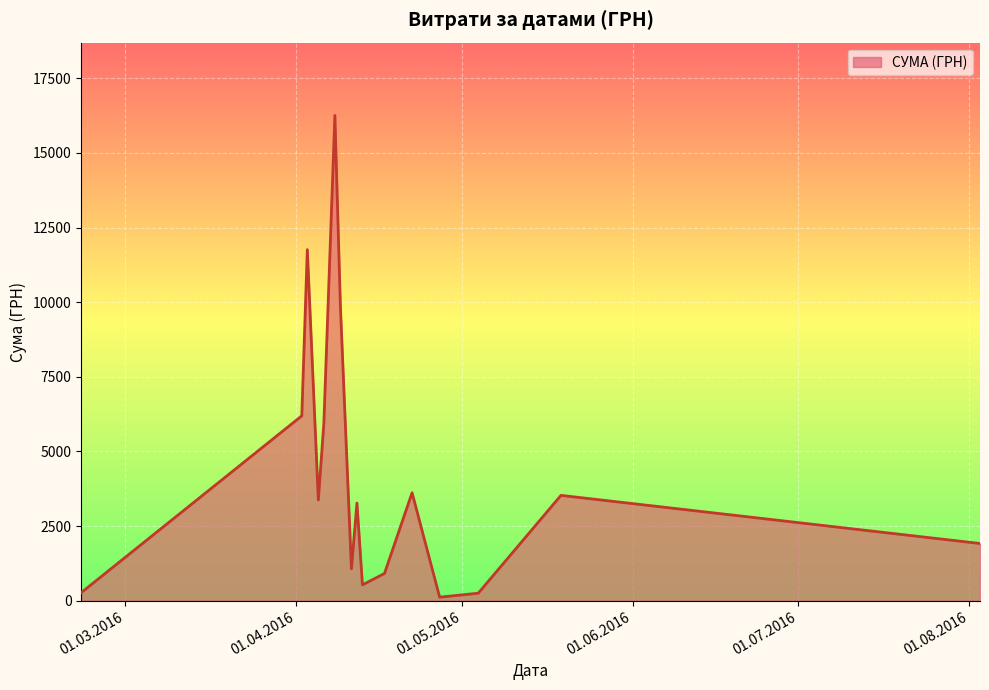

What is the difference between the maximum and minimum values?

16137.7